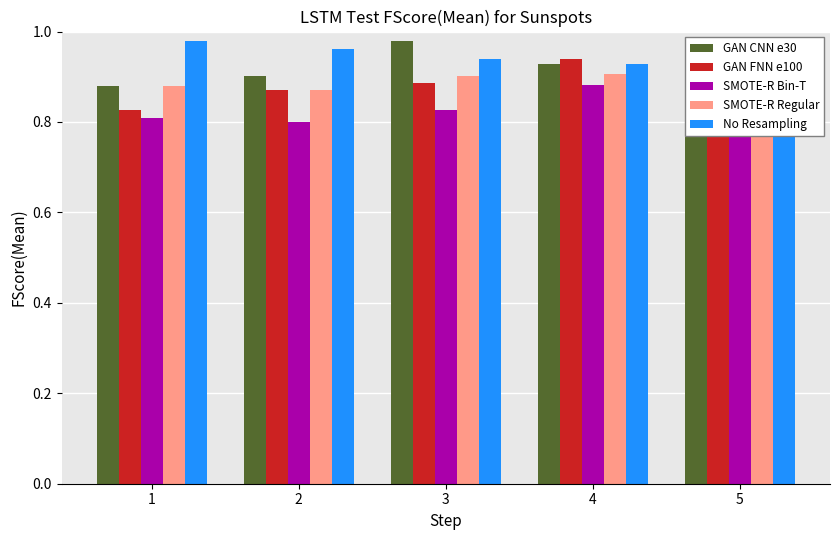

At which category is the sum across all series the highest?

4